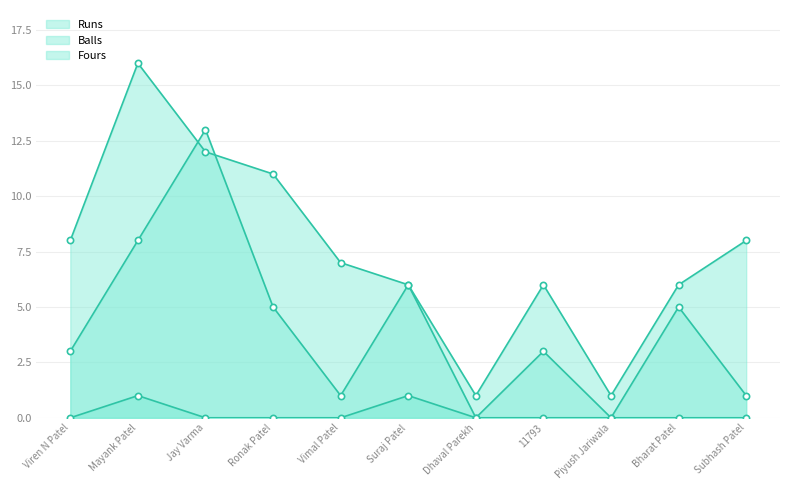

Rank the series by their average value, from highest to lowest.

Balls, Runs, Fours